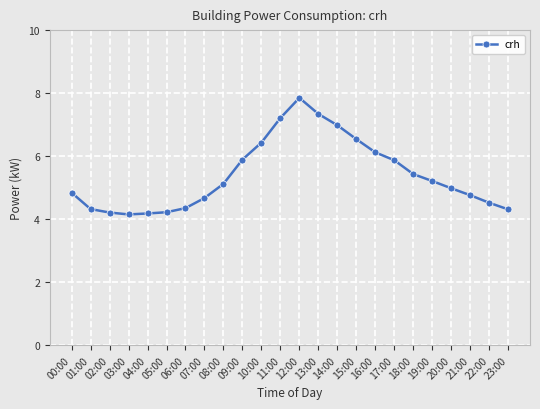

The chart shows a value of 4.2 at 05:00. True or false?

True